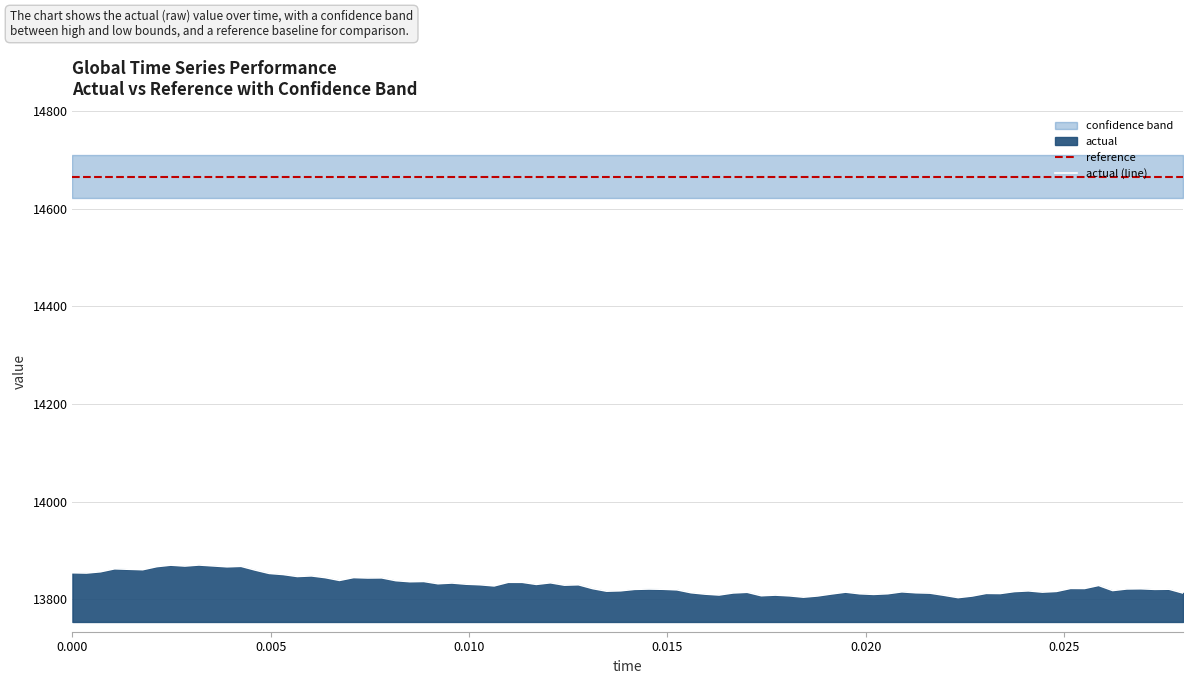

How many lines are shown in the chart?

4